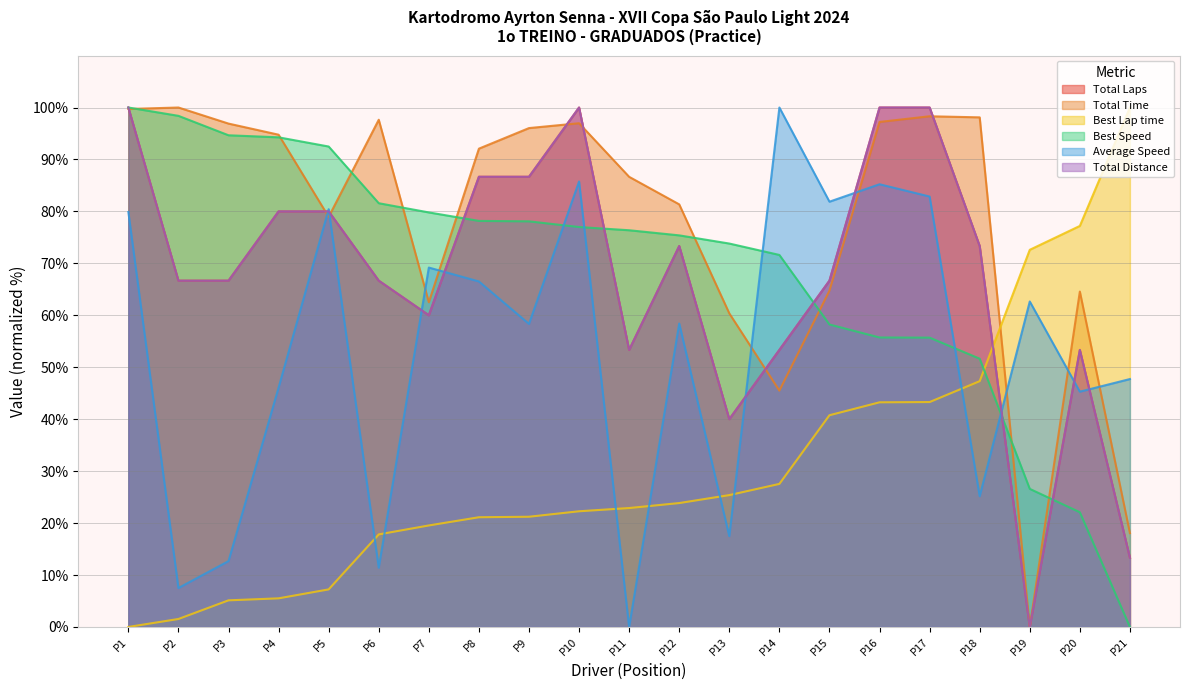

What is the sum of all Best Lap time values?

645.5